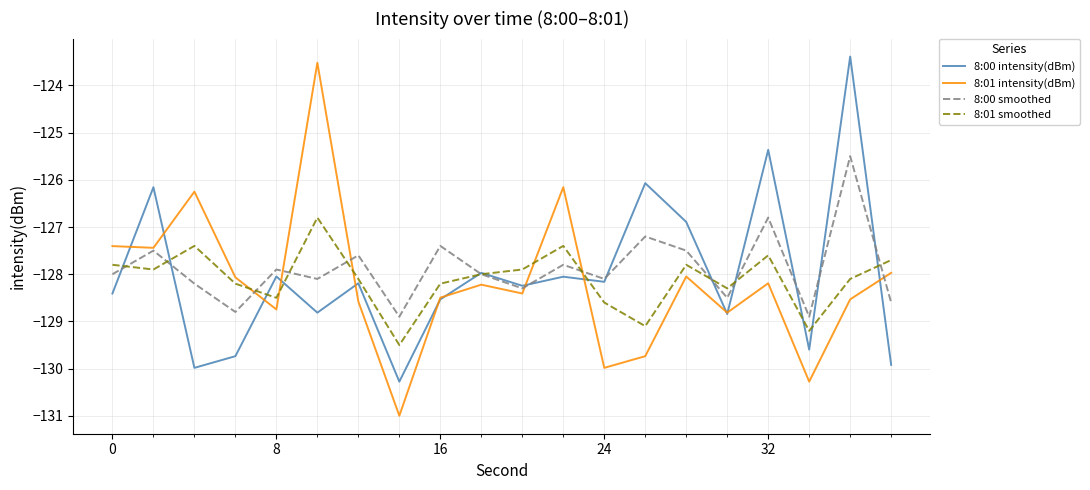

Which series has the largest range (max minus min)?

8:01 intensity(dBm)